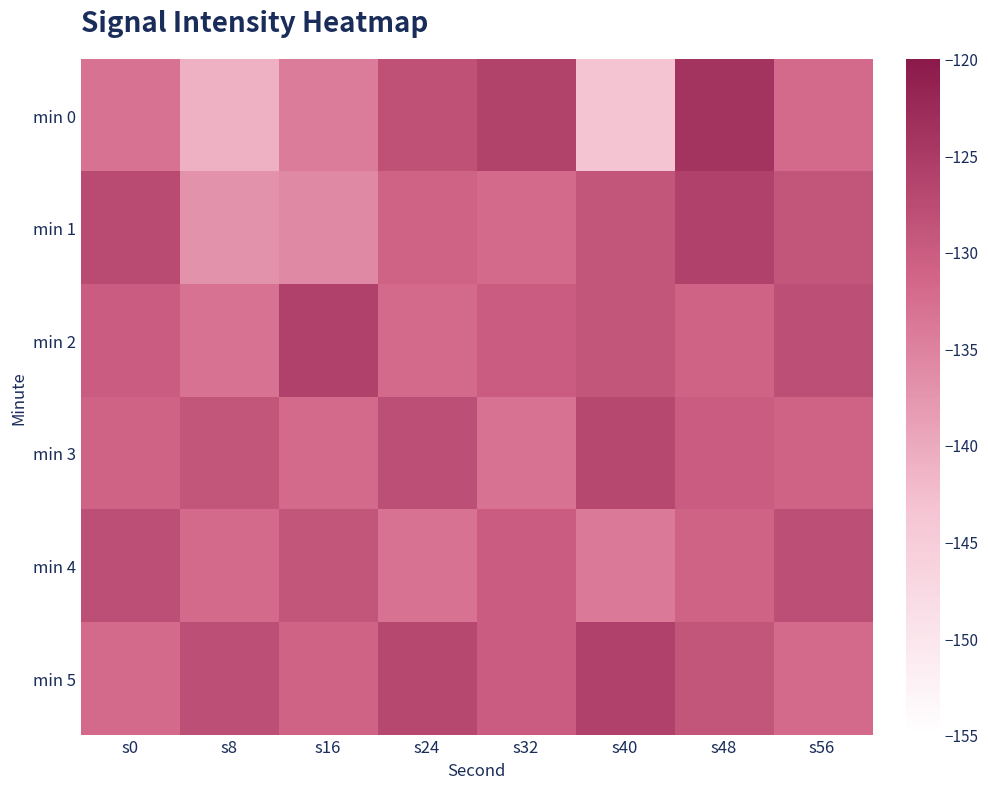

Count the number of categories in the chart.

8